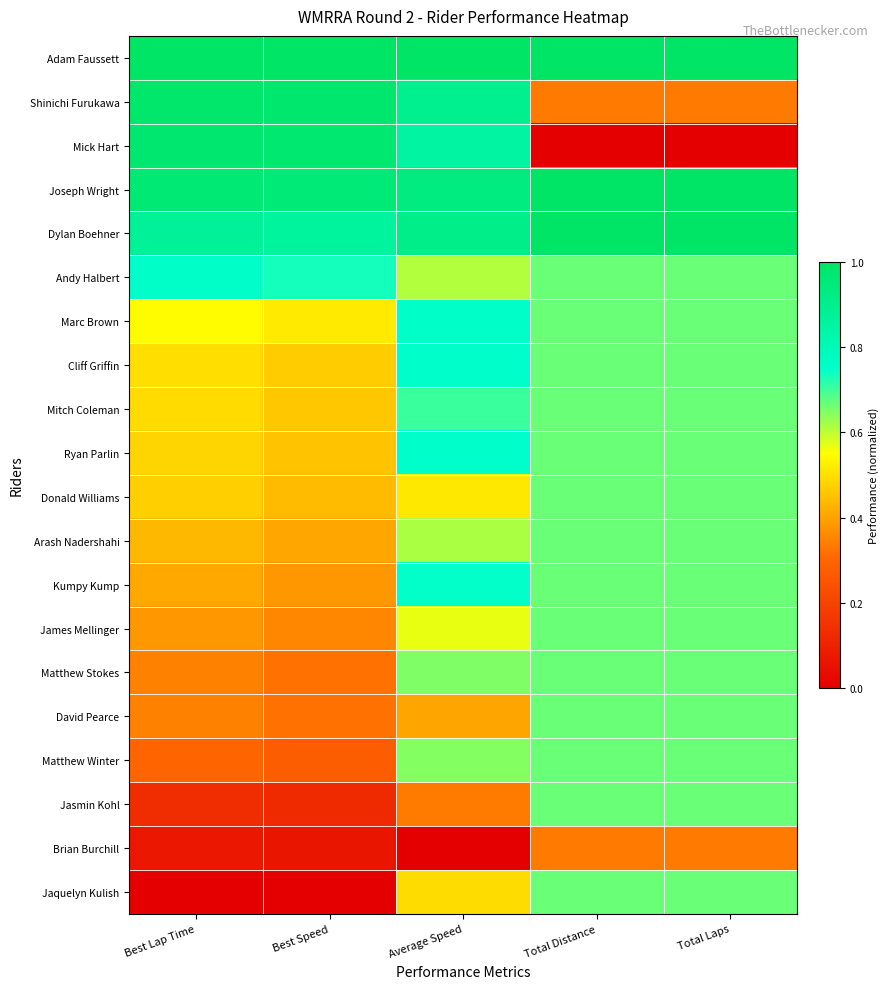

Which series has the largest total across all categories?

Adam Faussett